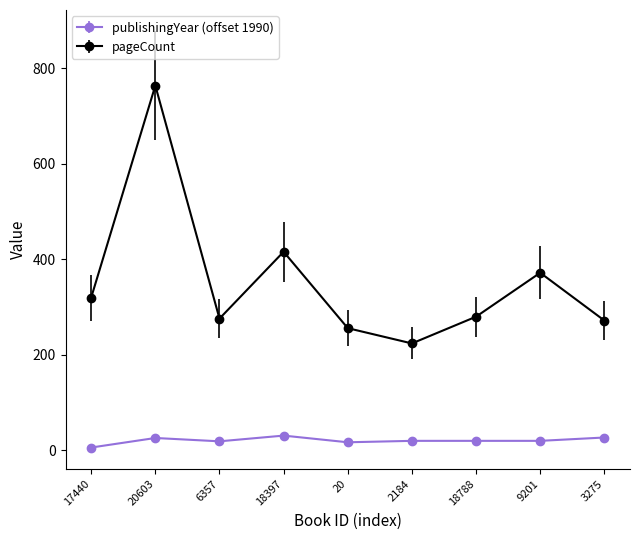

How many categories are shown in the chart?

9